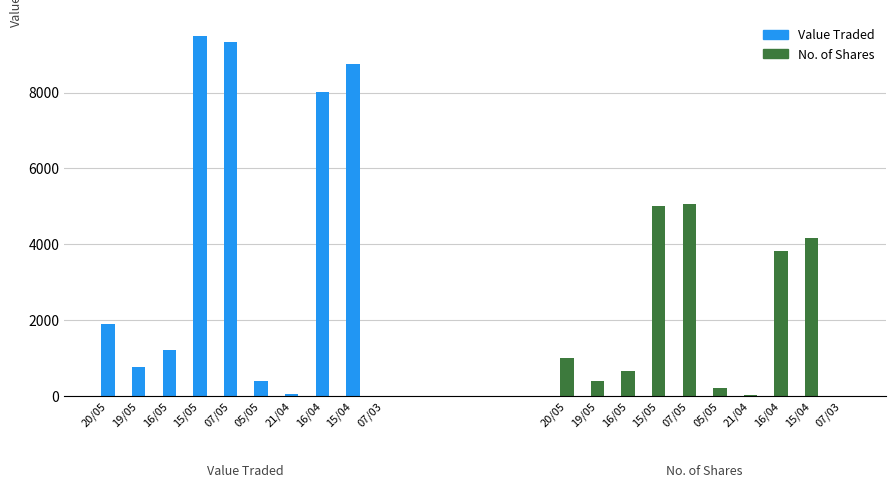

What is the maximum value shown in the chart?

9500